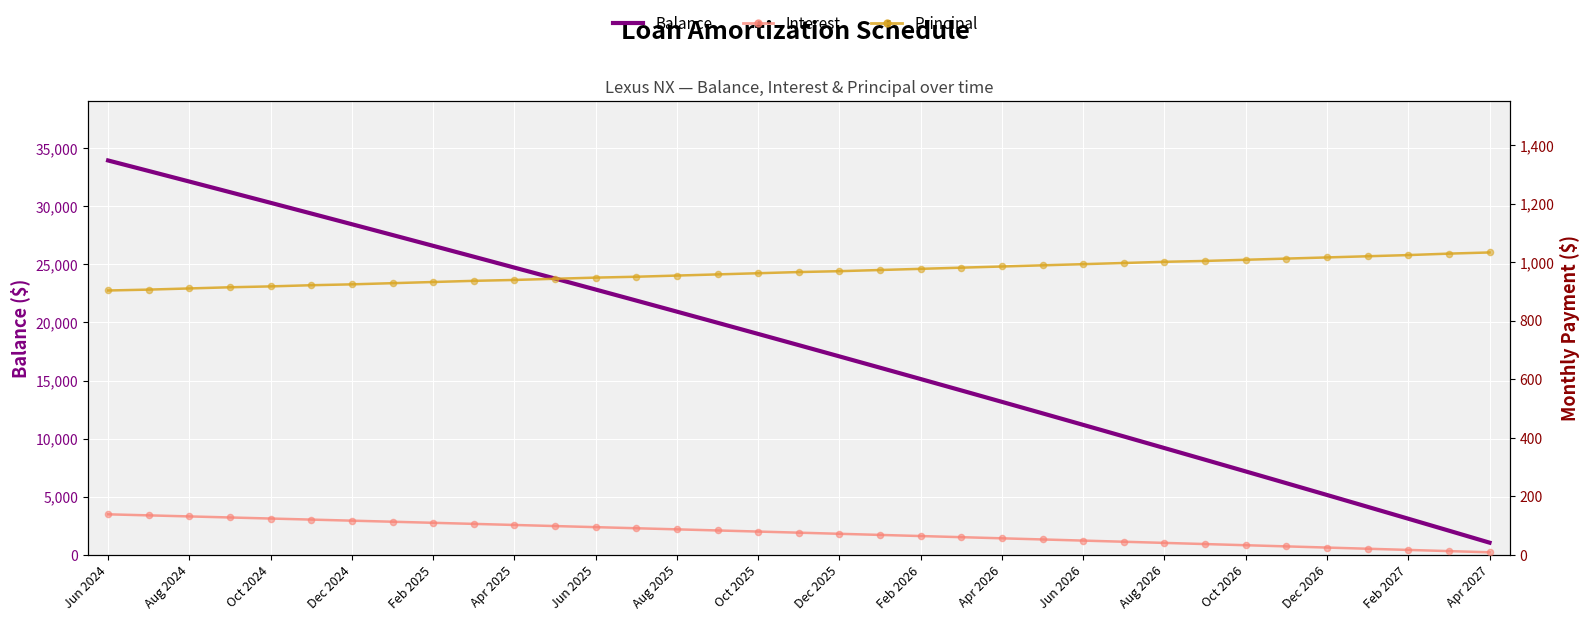

What are all the series names shown in the legend?

Balance, Interest, Principal